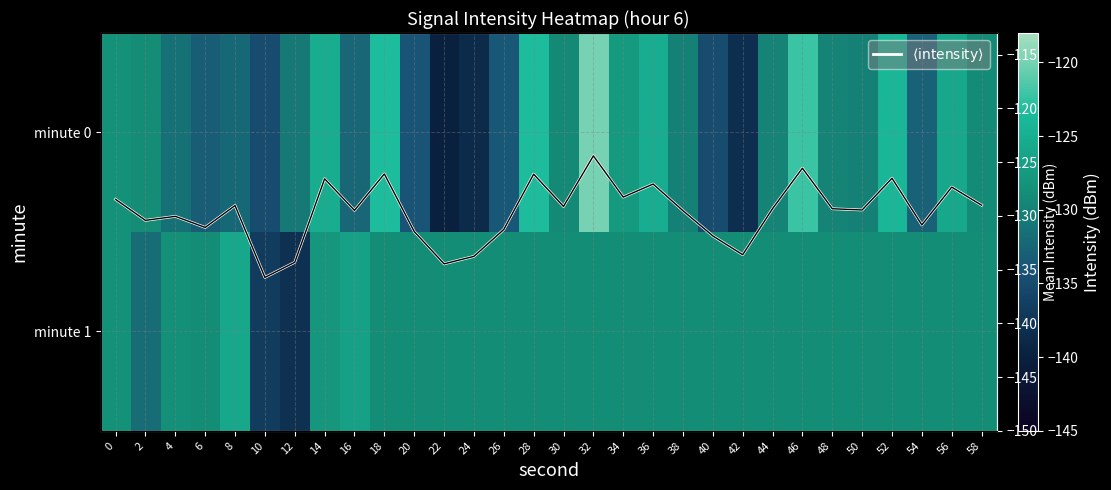

Which has a higher value, 22 or 36?

36